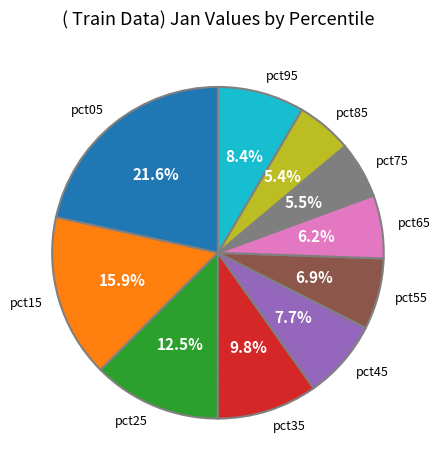

Does any single category account for the majority?

No